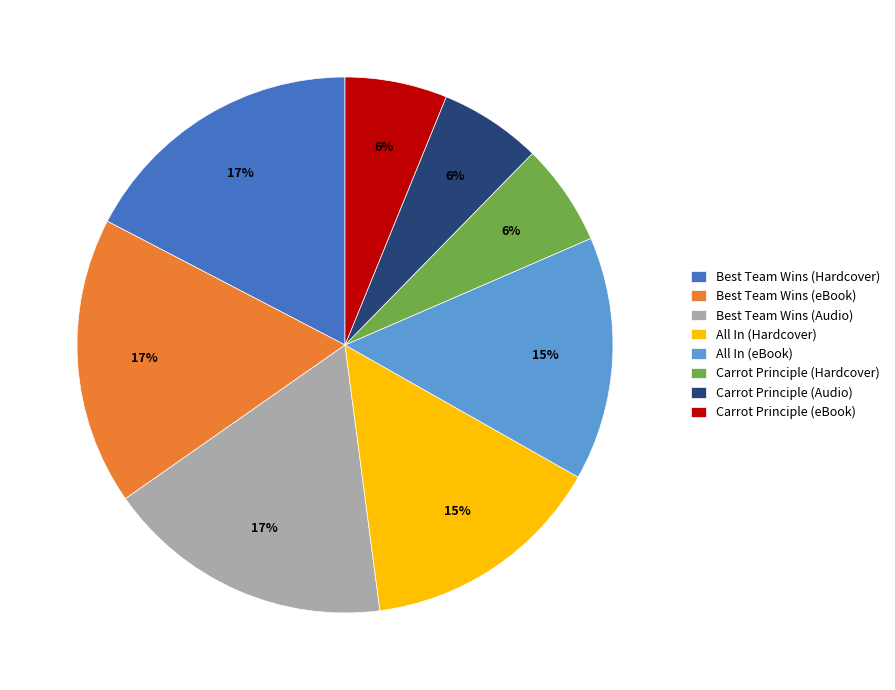

Count the number of slices in the pie.

8